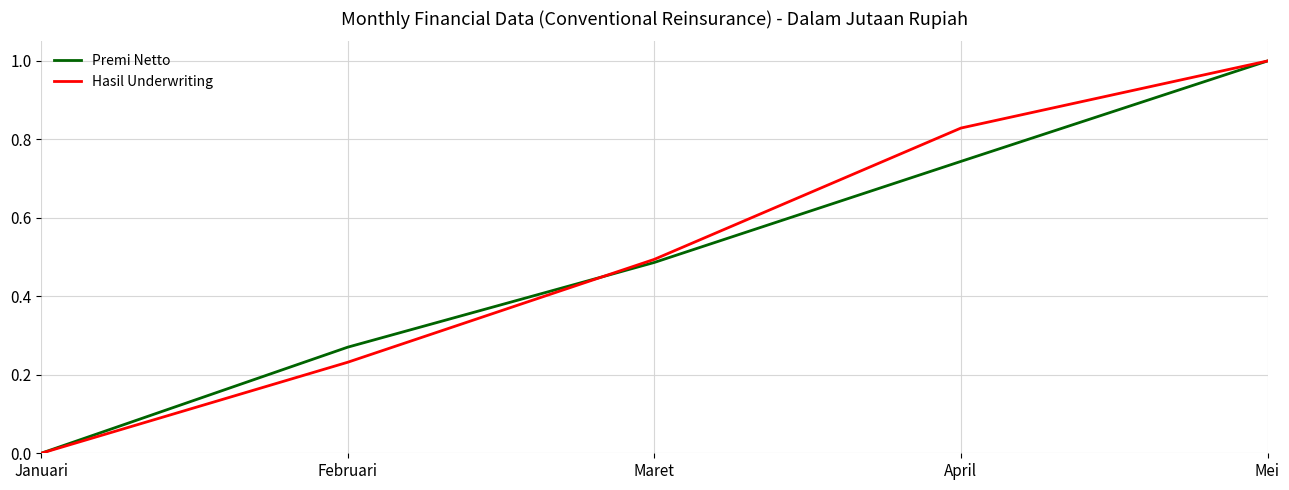

Rank the categories by Hasil Underwriting value from lowest to highest.

Januari, Februari, Maret, April, Mei